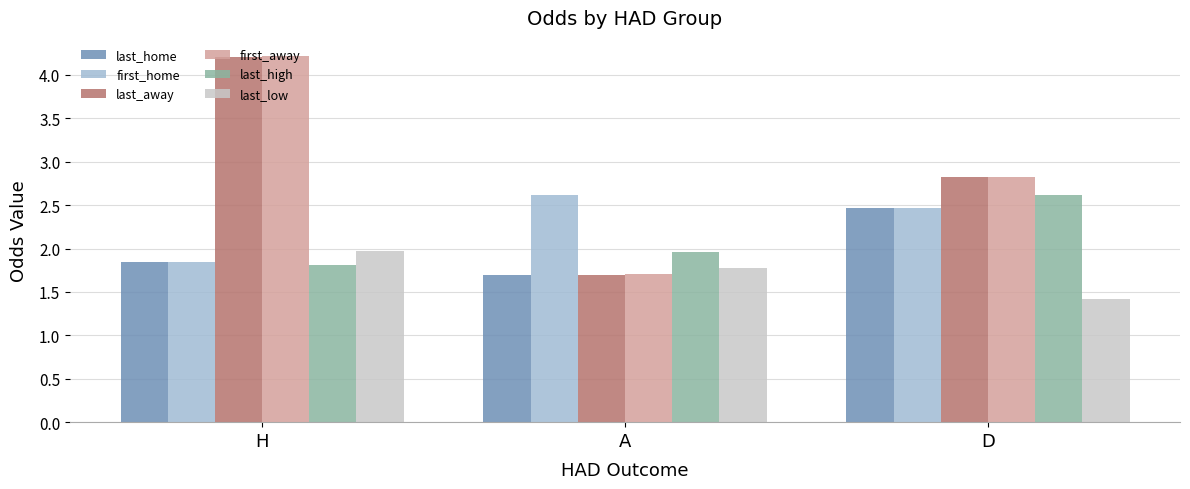

Count the number of categories in the chart.

3